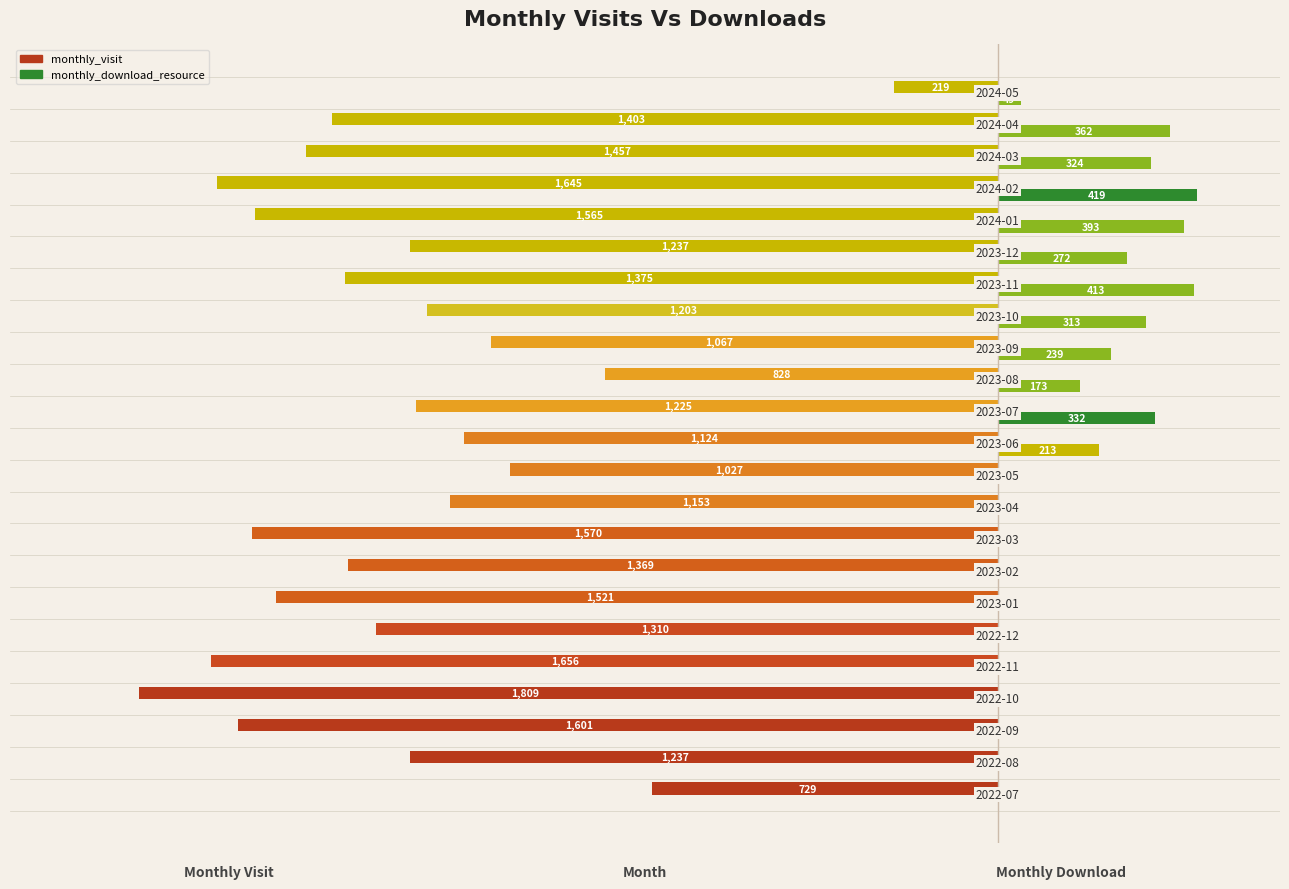

What is the difference between the maximum and minimum values in the monthly_download_resource series?

419